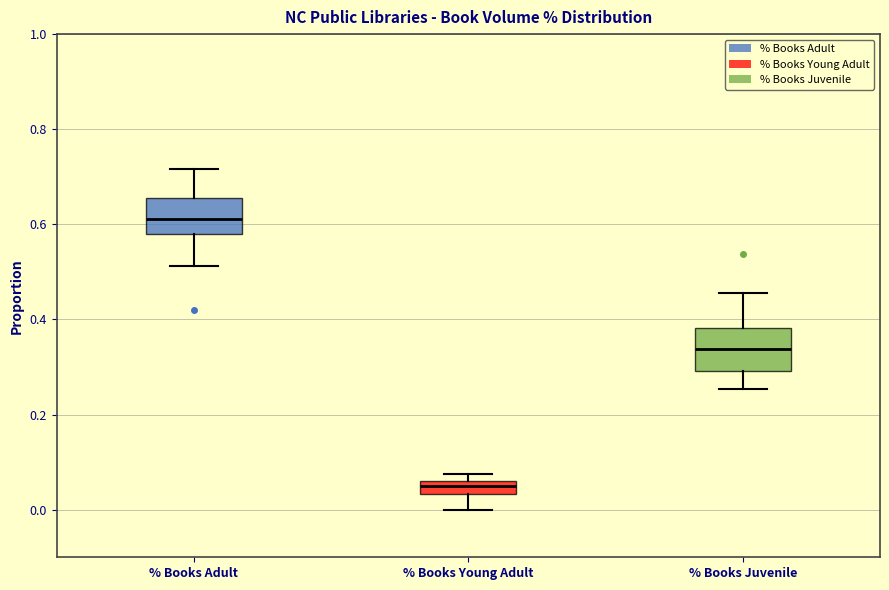

Which box's median line is the highest?

% Books Adult